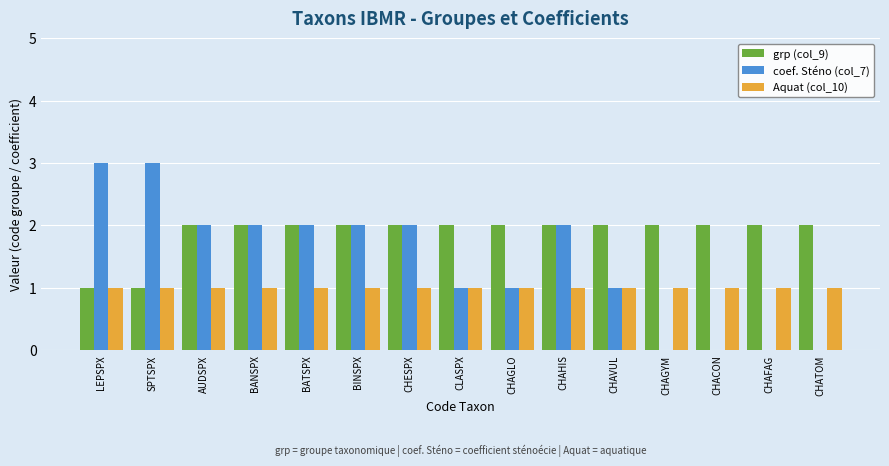

What is the greatest value displayed?

3